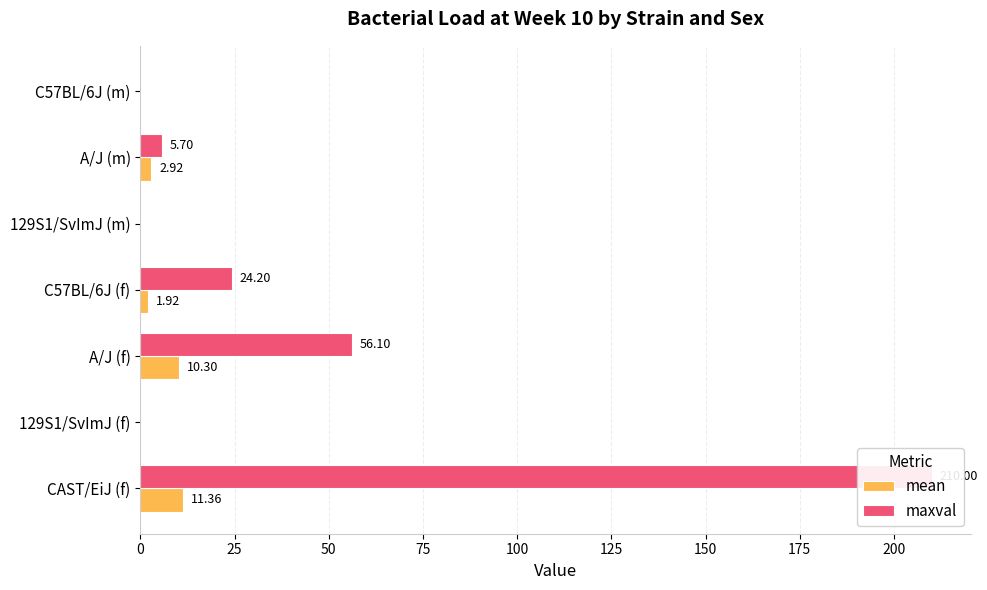

True or false: mean has a value of 0.0 at 129S1/SvImJ (f).

True